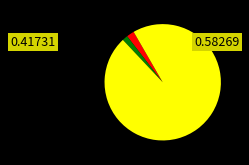

Does any single category account for the majority?

Yes